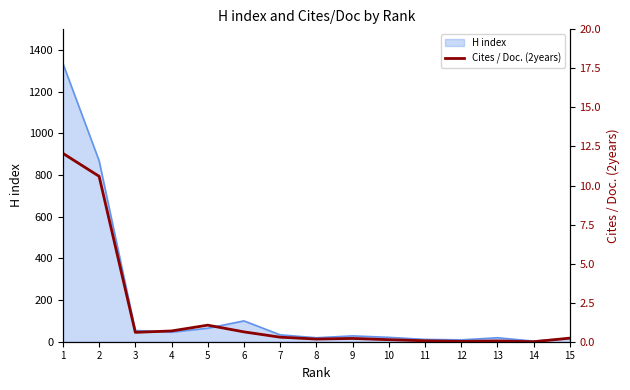

Count the number of categories in the chart.

15